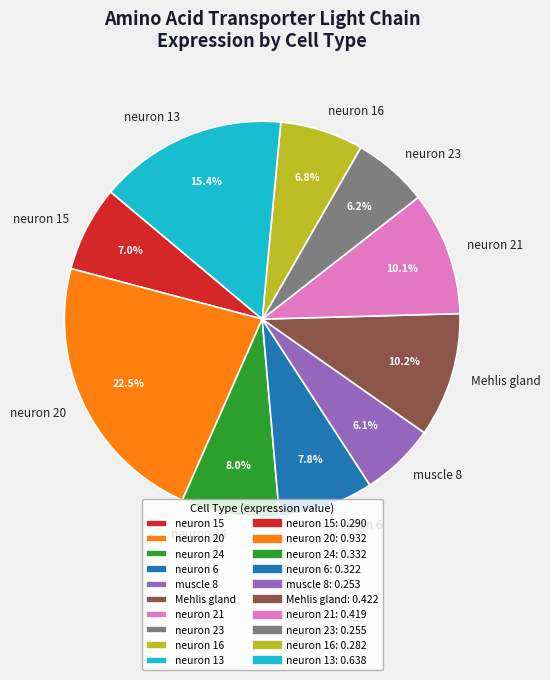

Combined, what portion of the pie is neuron 6 and neuron 16?

14.6%